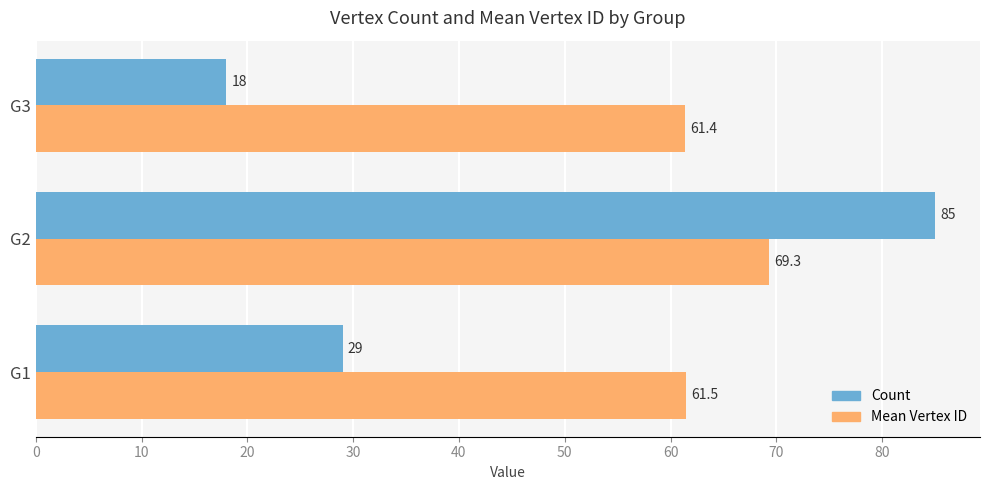

Which category has the highest value across all series?

G2